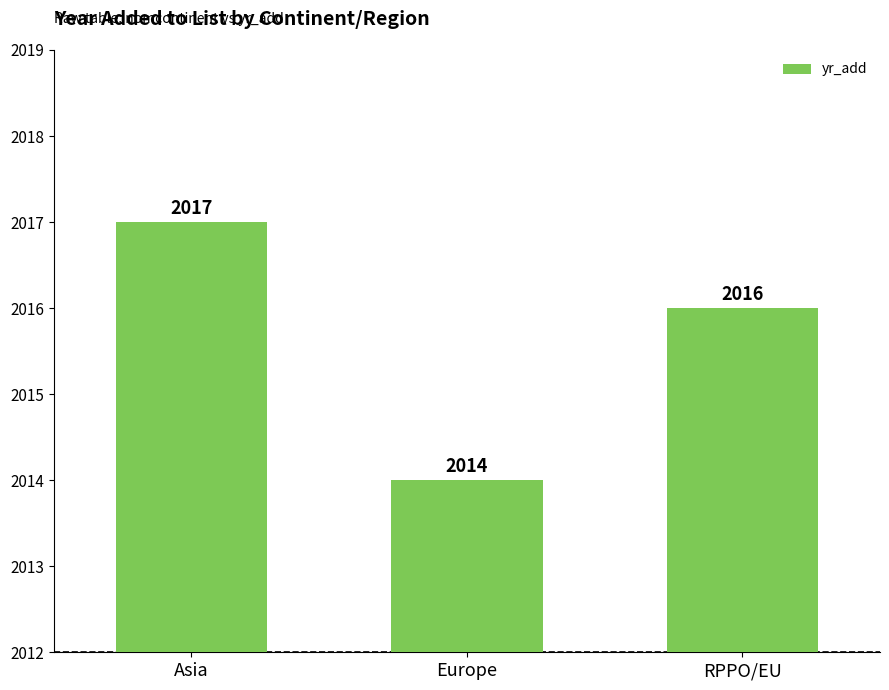

Which category has the lowest value across all series?

Europe